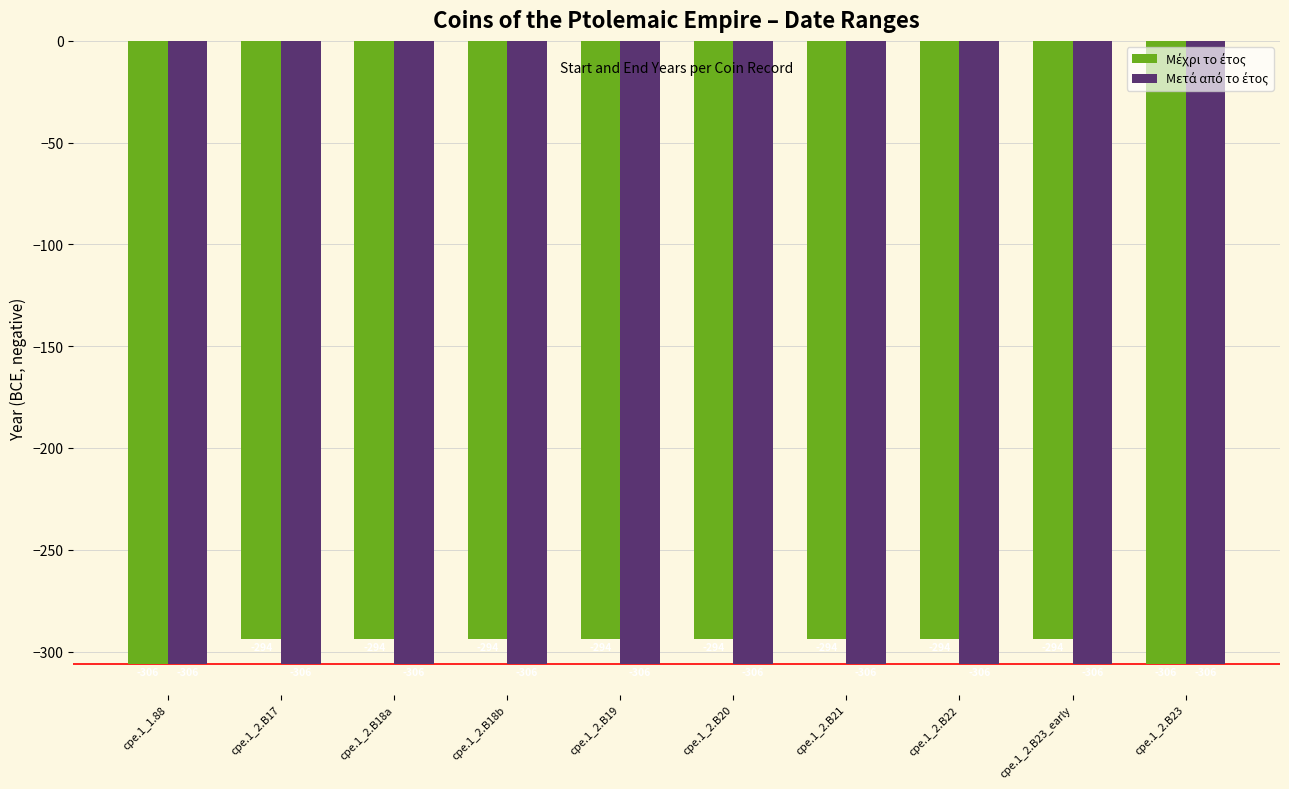

What is the smallest value displayed?

-306